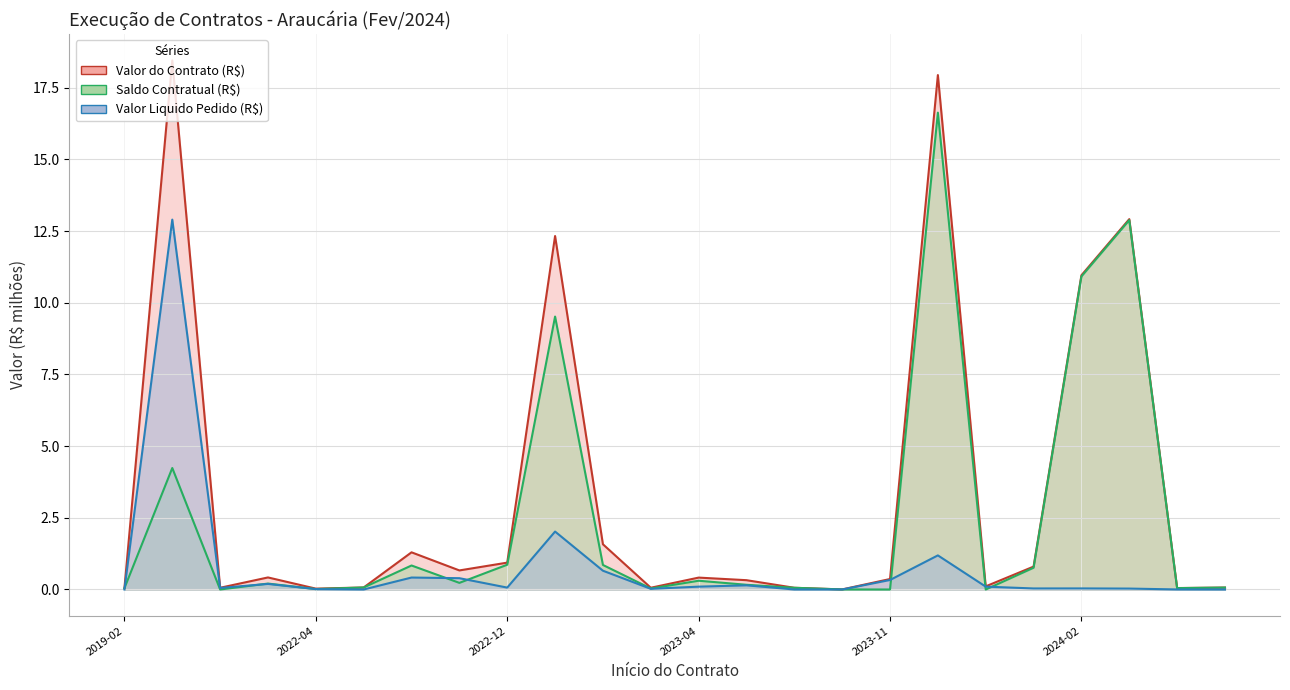

What is the total value across all series at 2020-08-12?

35.6